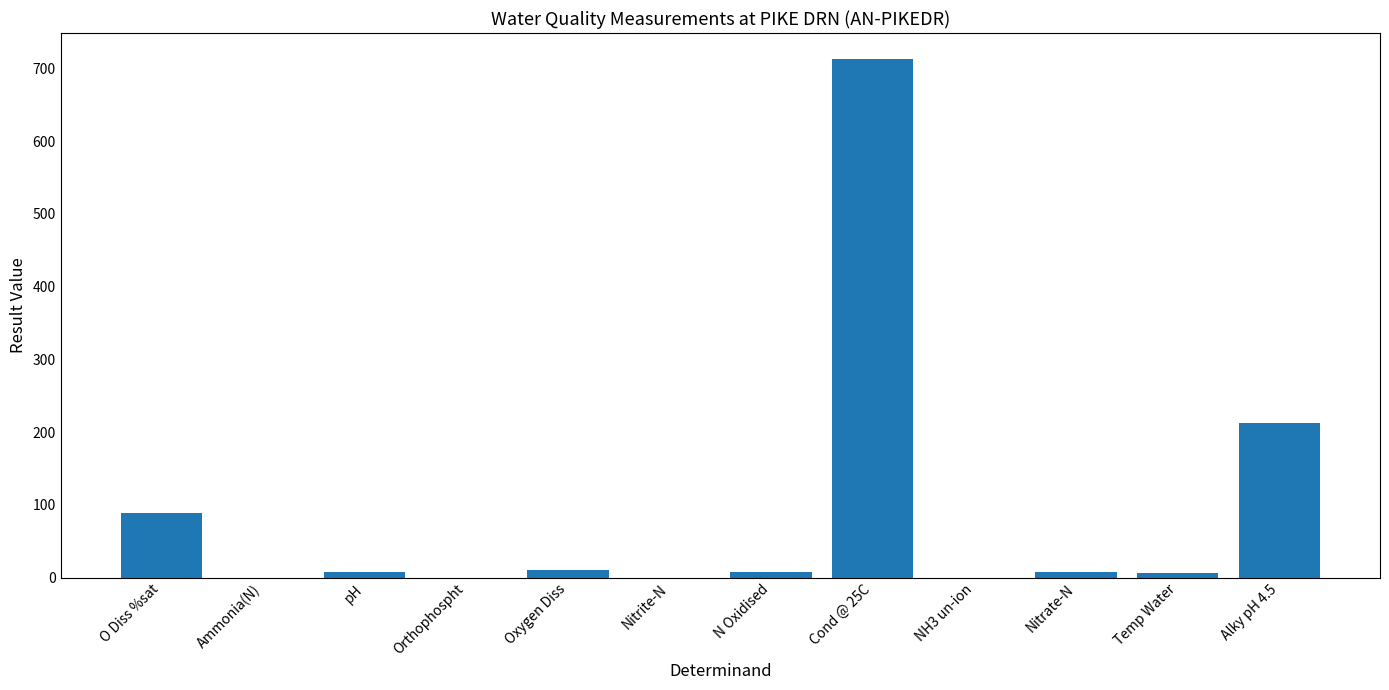

How many distinct data groups are displayed?

1